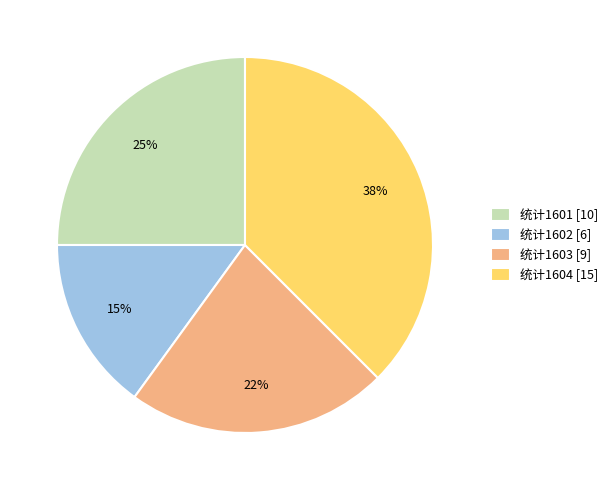

Which category has the biggest portion of the pie?

统计1604